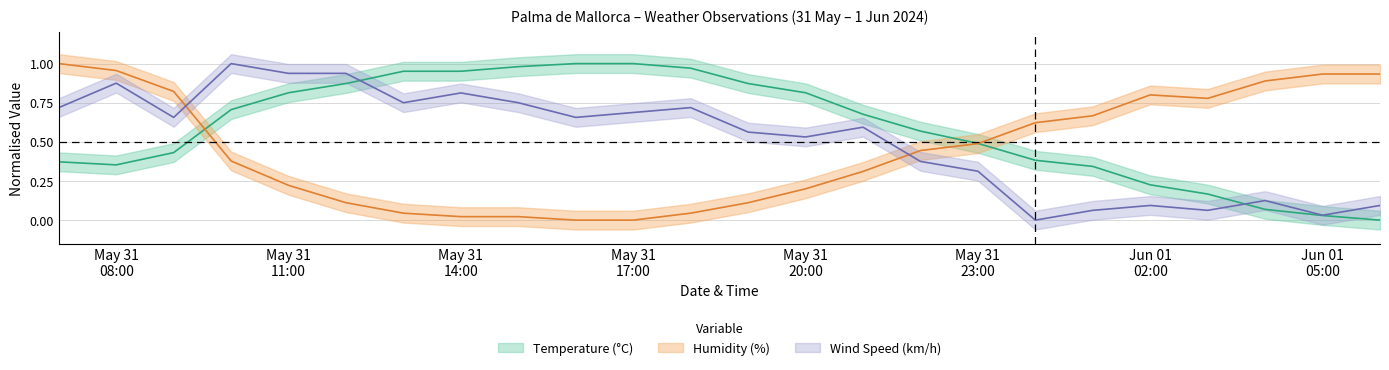

At which label does Wind Speed (km/h) reach its peak?

31/05/2024 10:00